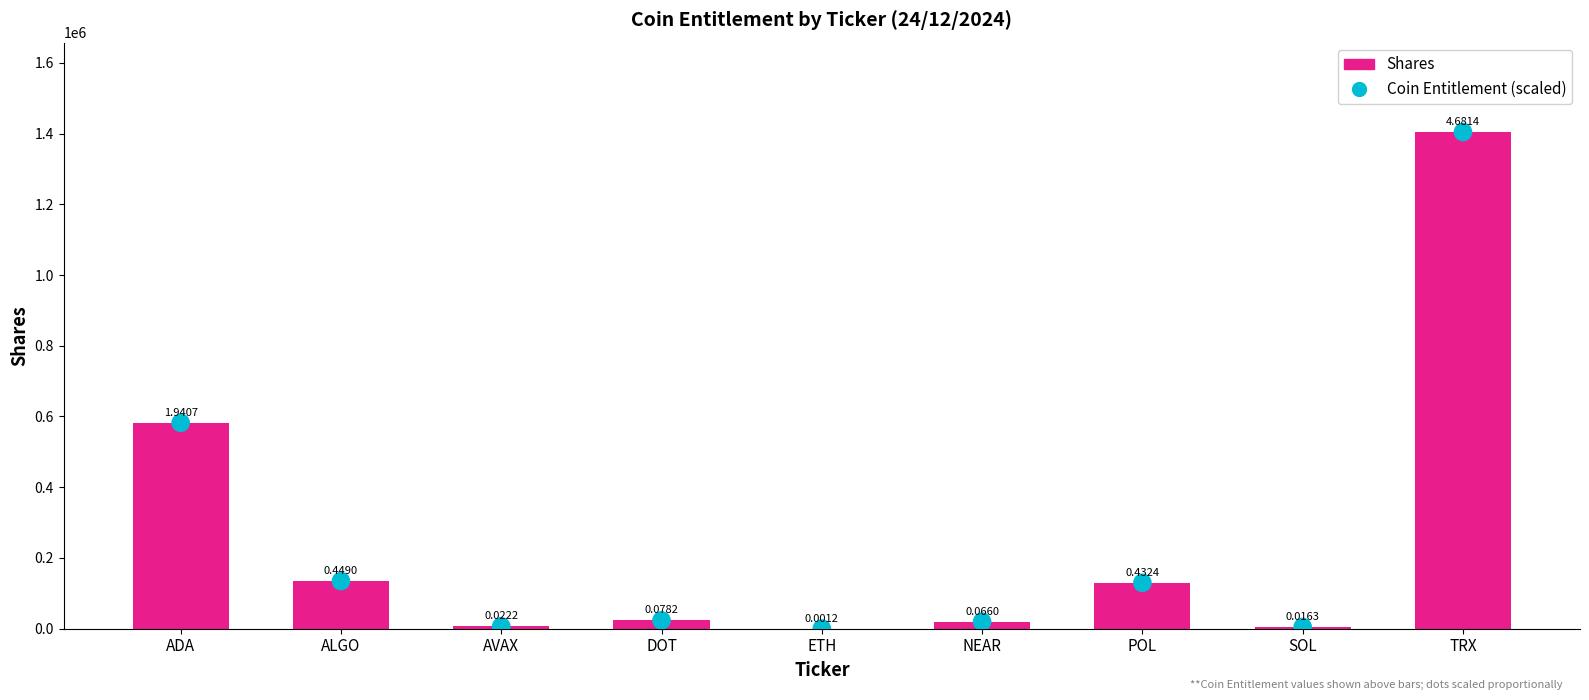

Which series has the largest Y range (max minus min)?

Shares